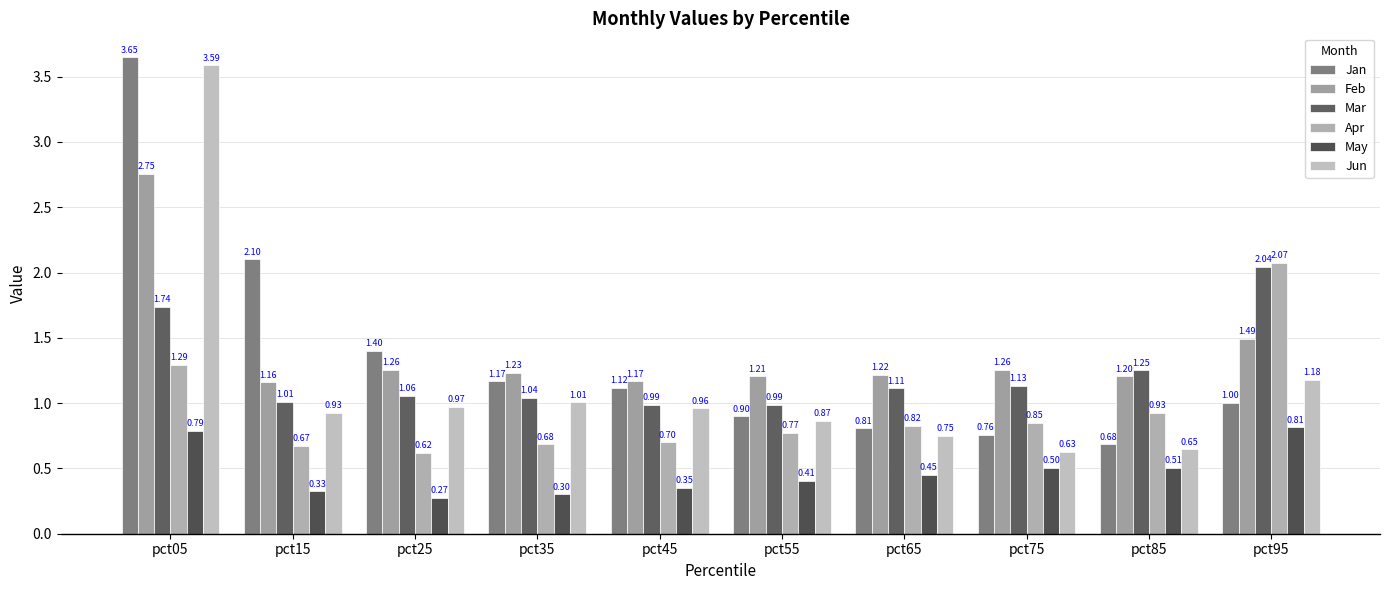

Which series changed the most between pct85 and pct95?

Apr